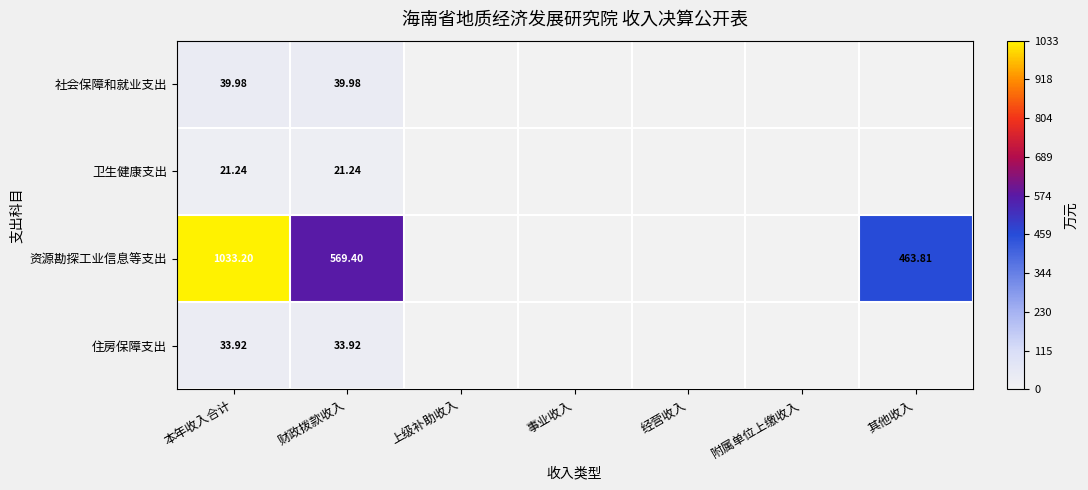

Between 经营收入 and 其他收入, which series saw the biggest shift?

资源勘探工业信息等支出